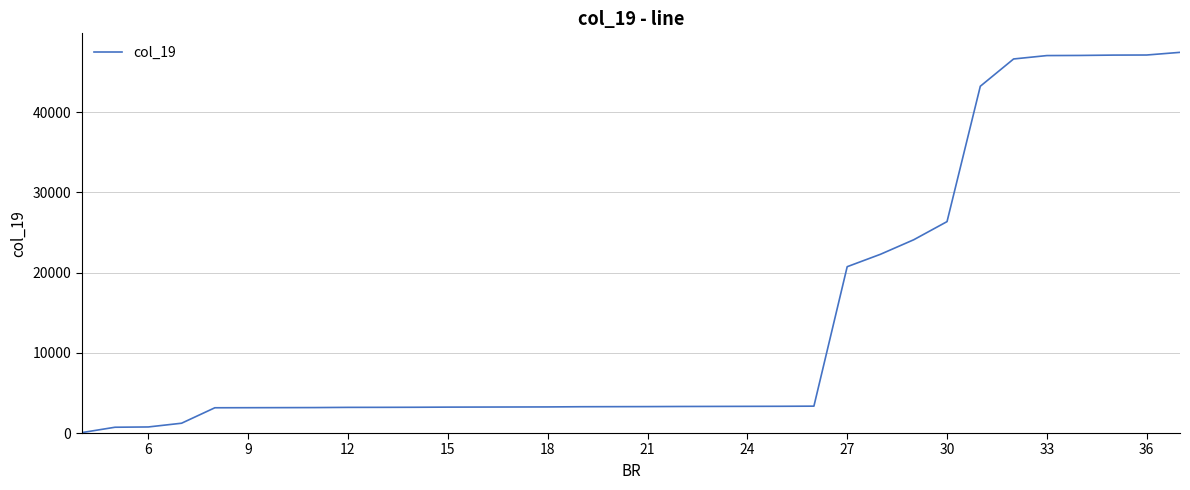

What is the maximum value shown in the chart?

47439